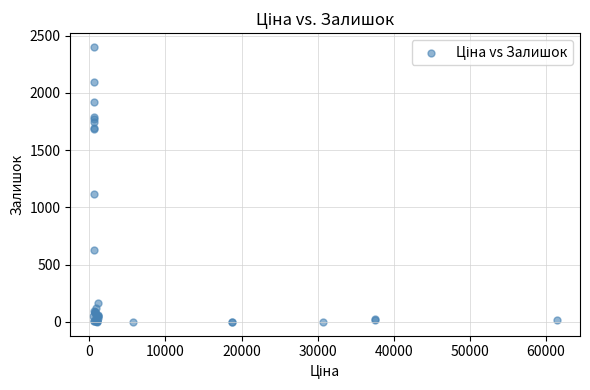

What Y value in the scatter plot is closest to 1200?

1120